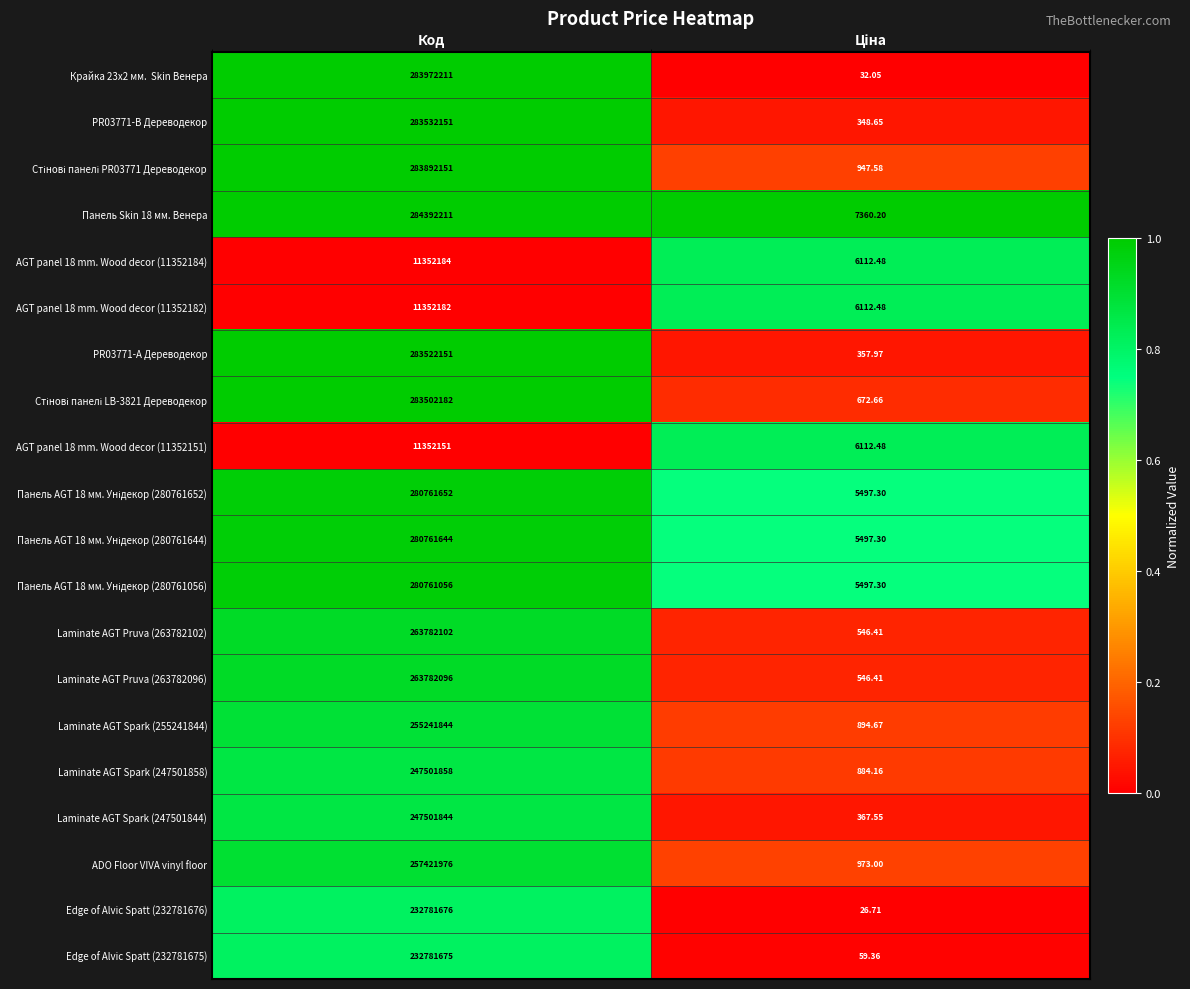

Which label corresponds to the largest value in the chart?

Код